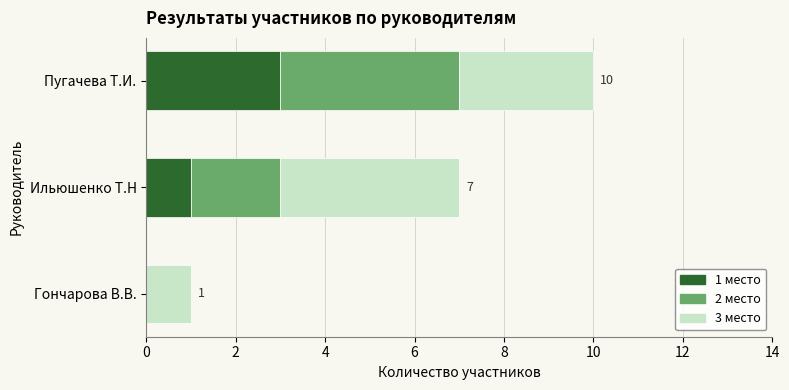

Is it true that 1 место equals 3 at Пугачева Т.И.?

True